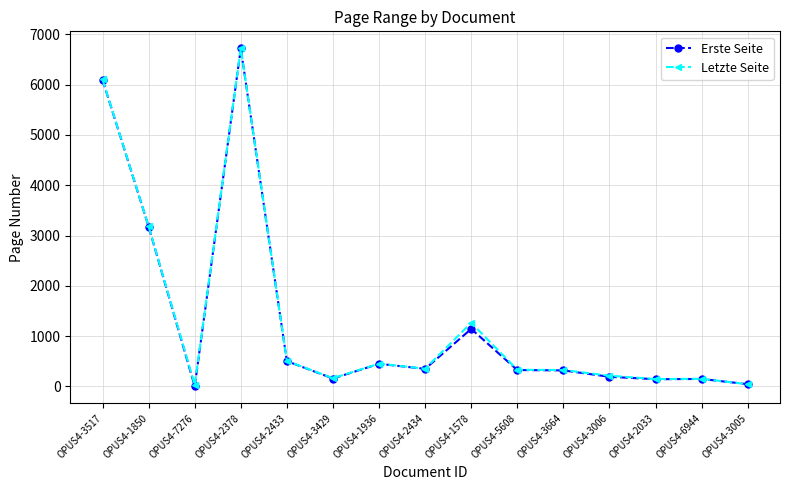

Is the value of Erste Seite at OPUS4-3517 greater than the value of Letzte Seite at OPUS4-1578?

Yes